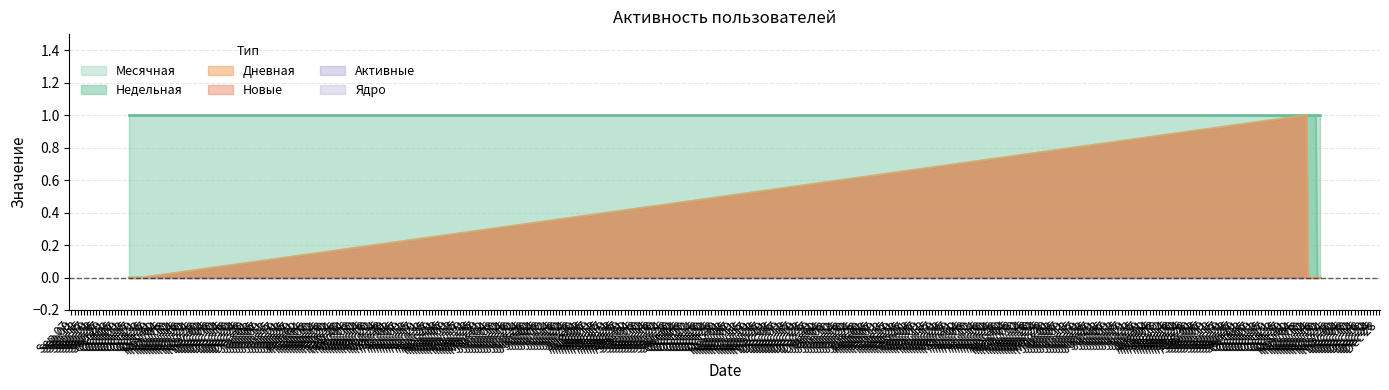

The Недельная series shows -1 at 2022-11-20. True or false?

False